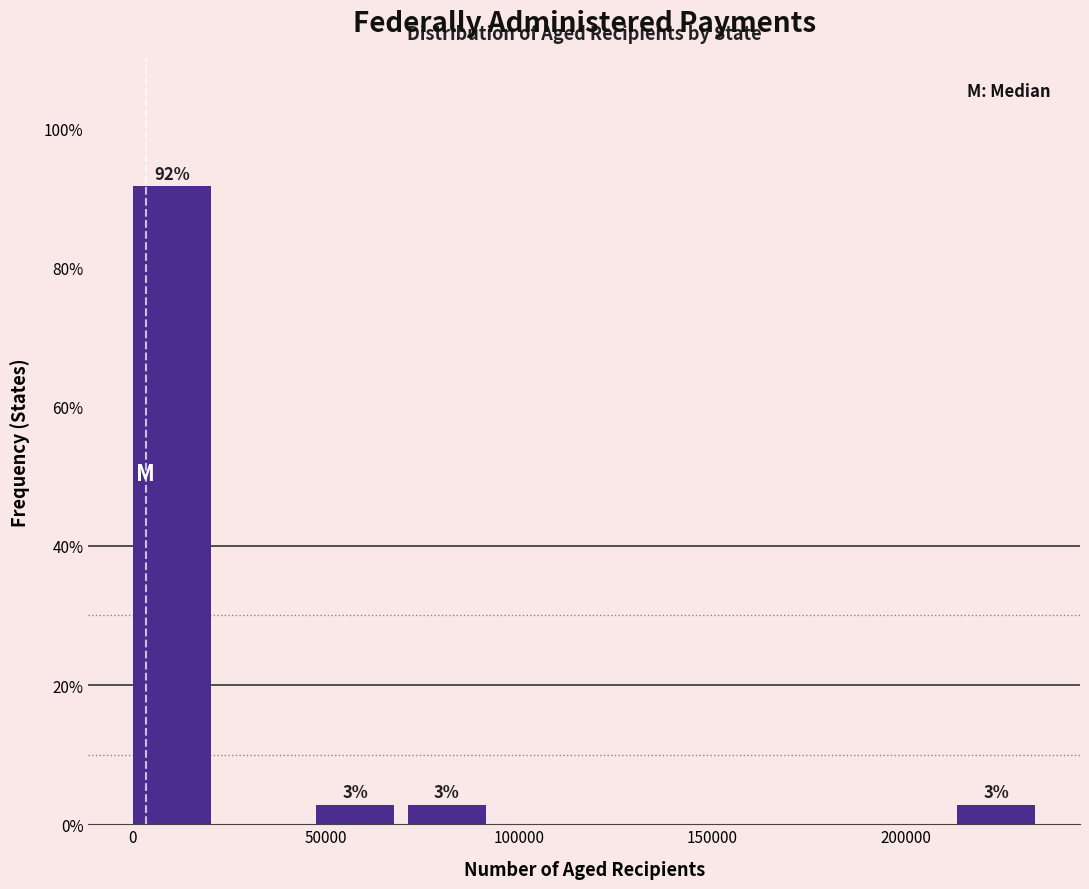

Over which range of the x-axis is the bar tallest?

0 to 25000